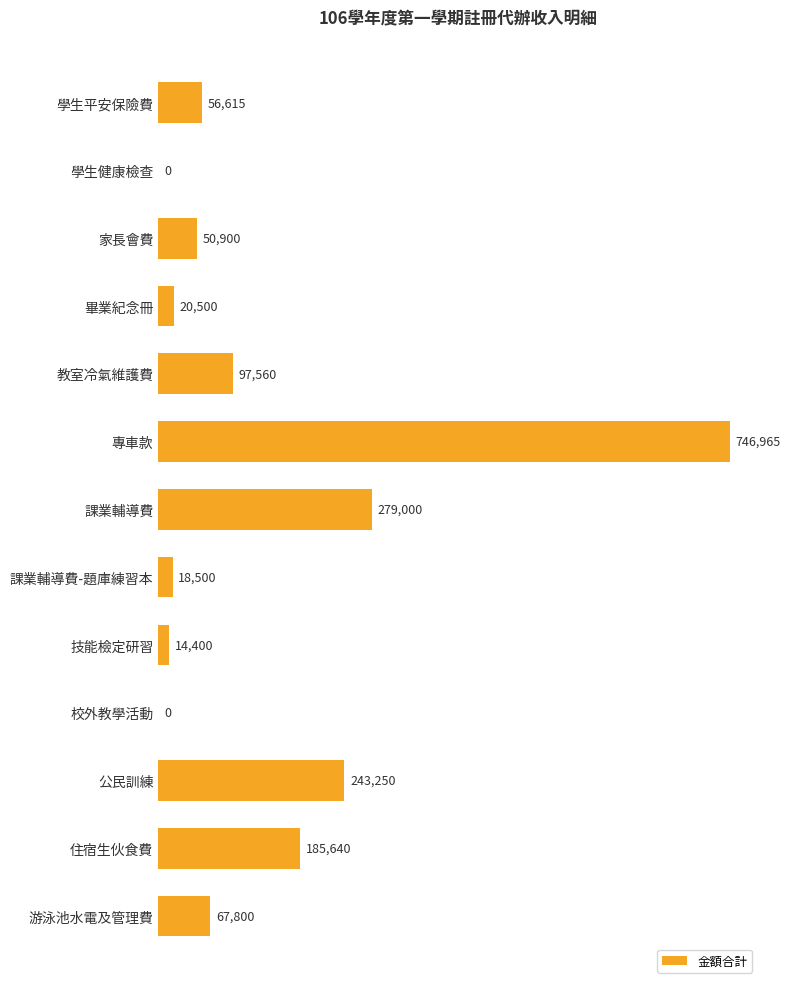

True or false: the data shows 18500 at 課業輔導費-題庫練習本.

True